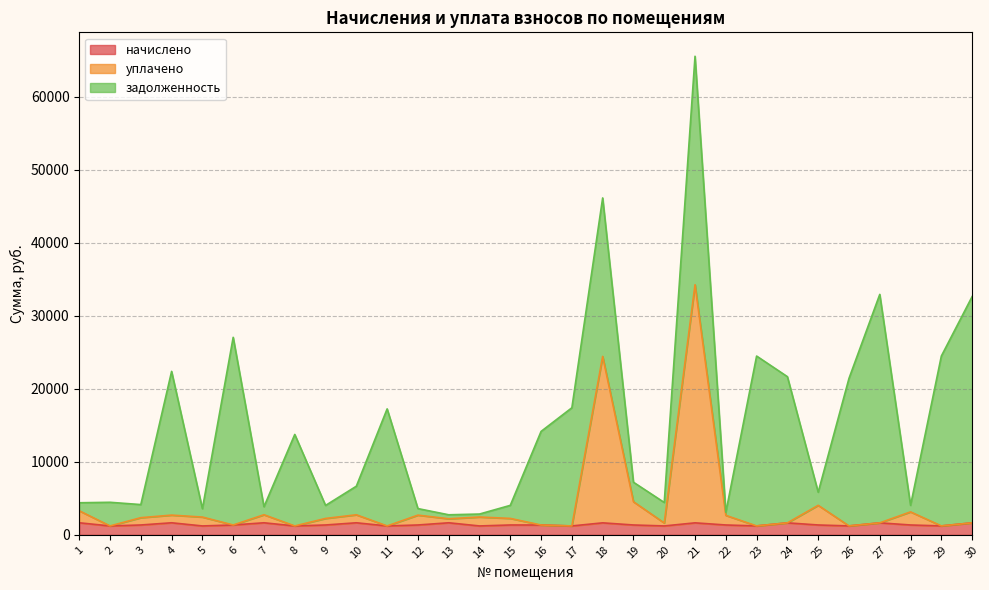

What is the sum of all начислено values?

42028.5